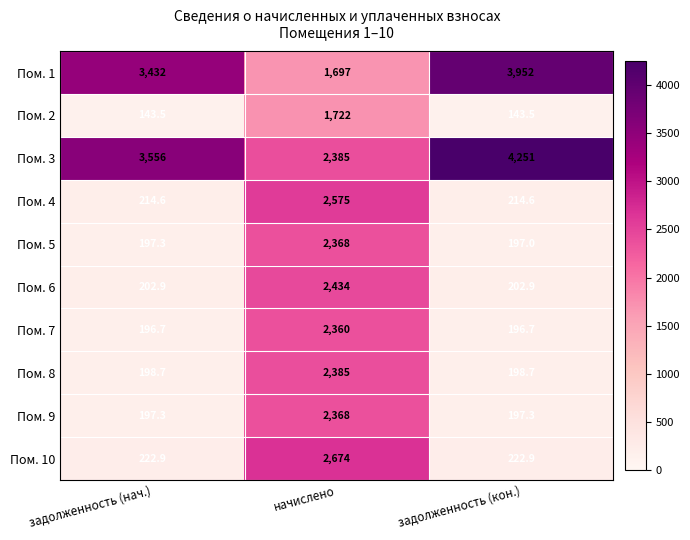

What is the total value across all series at задолженность (кон.)?

9776.6